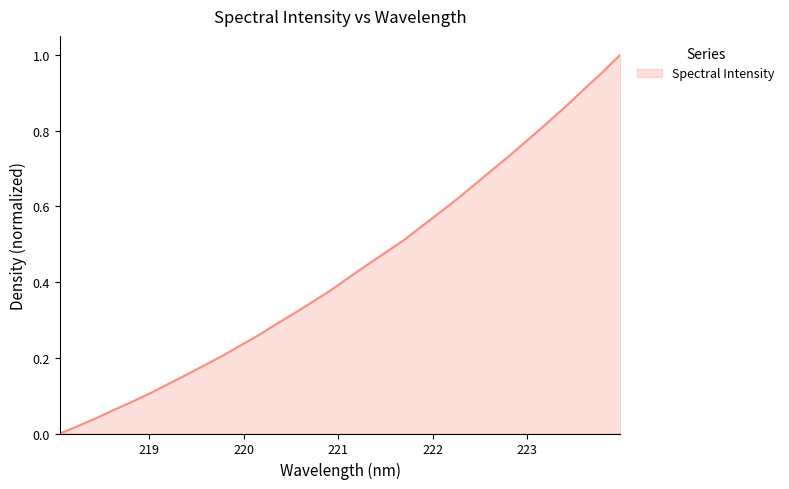

What is the average value?

0.4